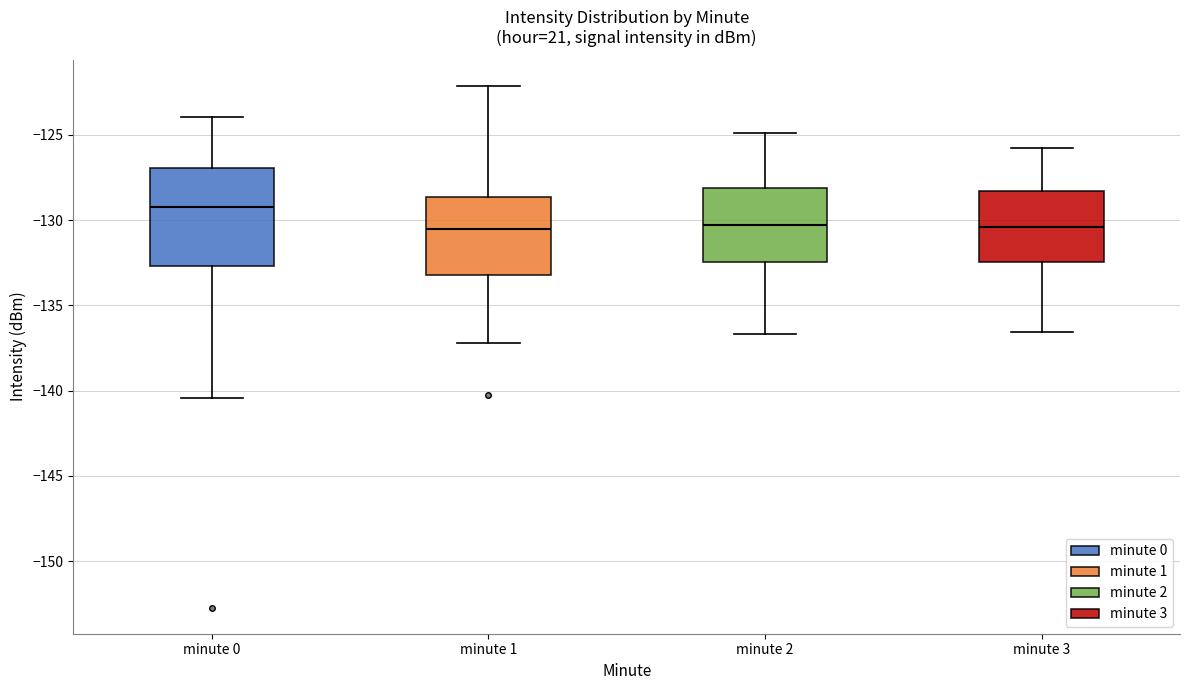

Which box is the tallest, from its lower edge to its upper edge?

minute 0